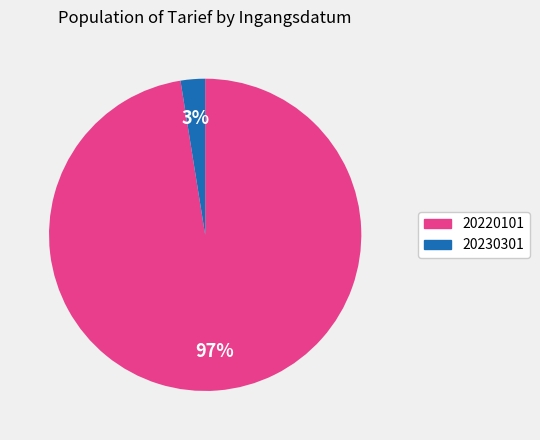

To the nearest percent, what is the average slice percentage?

50%